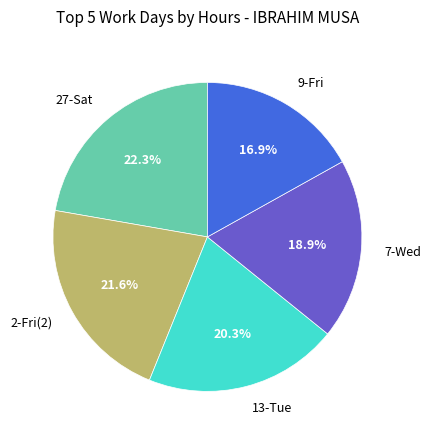

Combined, do 2-Fri(2) and 9-Fri account for over 50%?

No